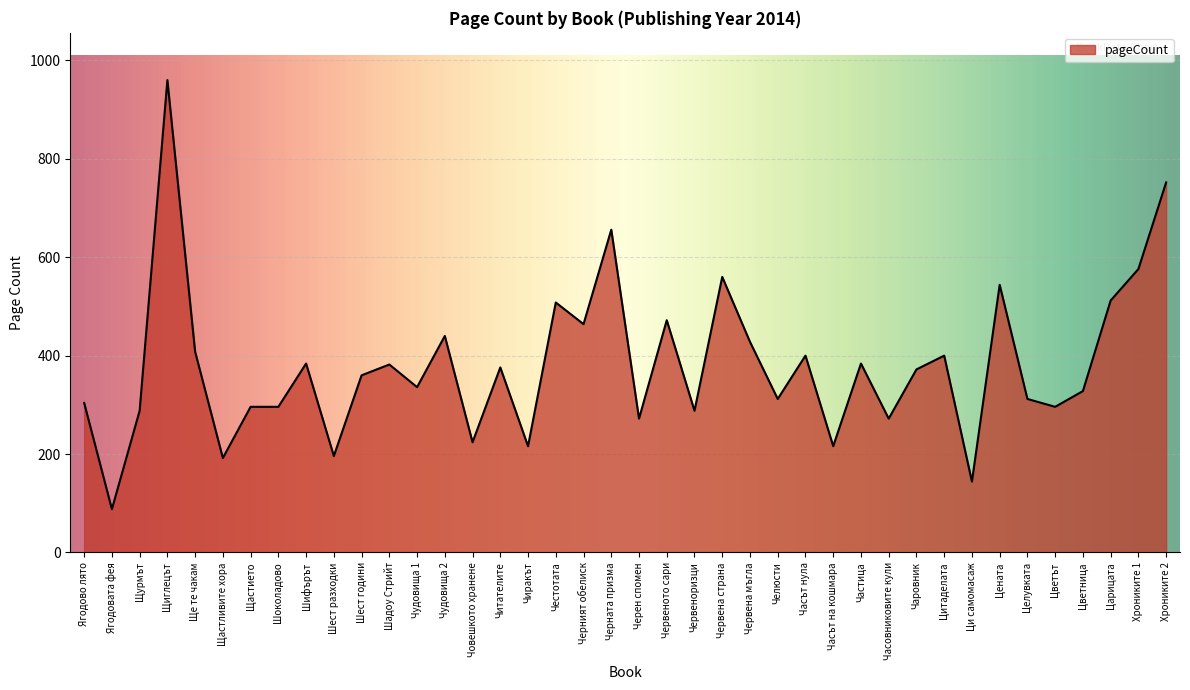

Is it true that the value at Черната призма is 855?

False